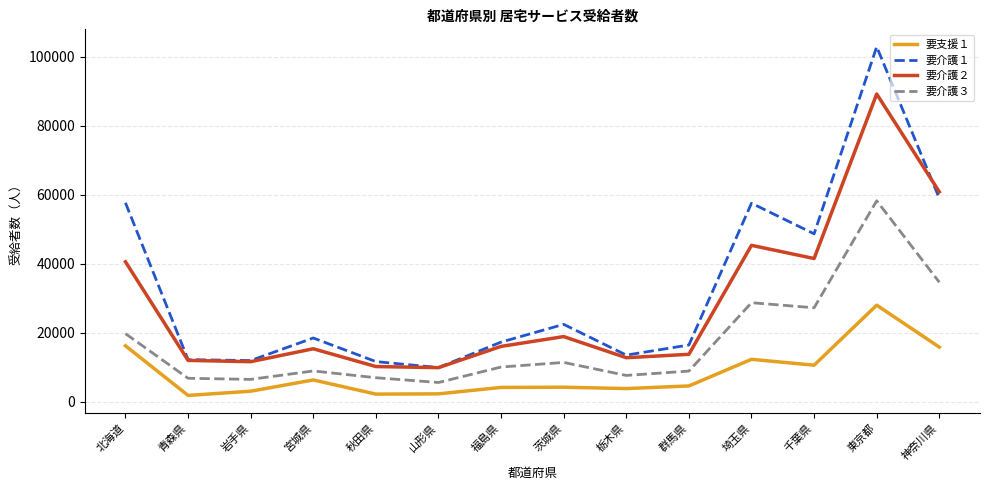

Which series has the widest spread of values?

要介護１